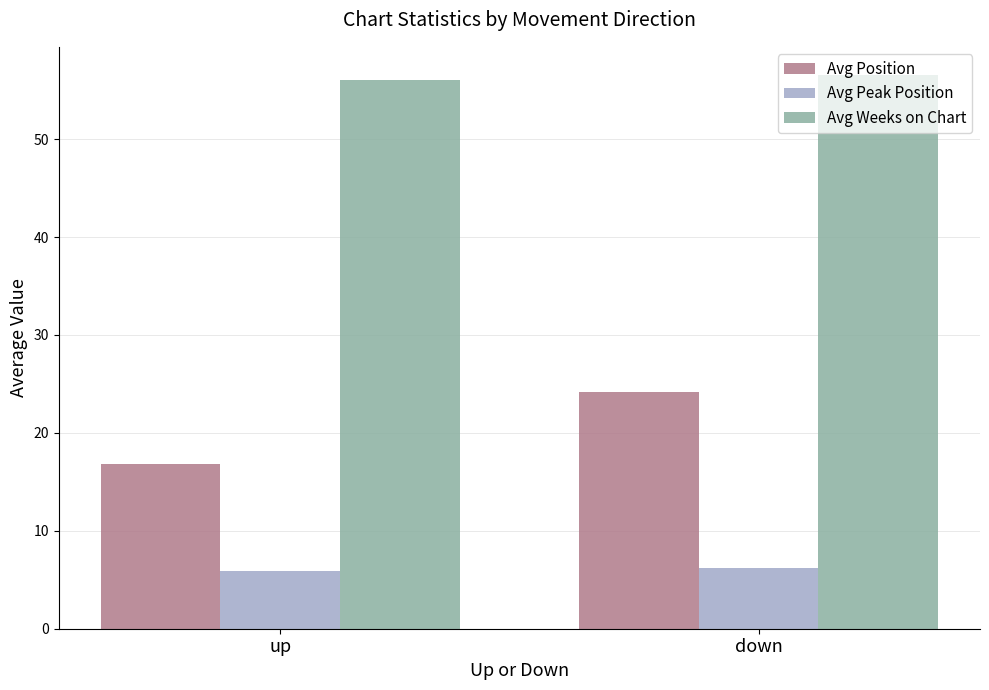

Reading left to right, extract all data points from this chart.

Avg Position: 16.8	24.2
Avg Peak Position: 5.9	6.2
Avg Weeks on Chart: 56.0	56.6